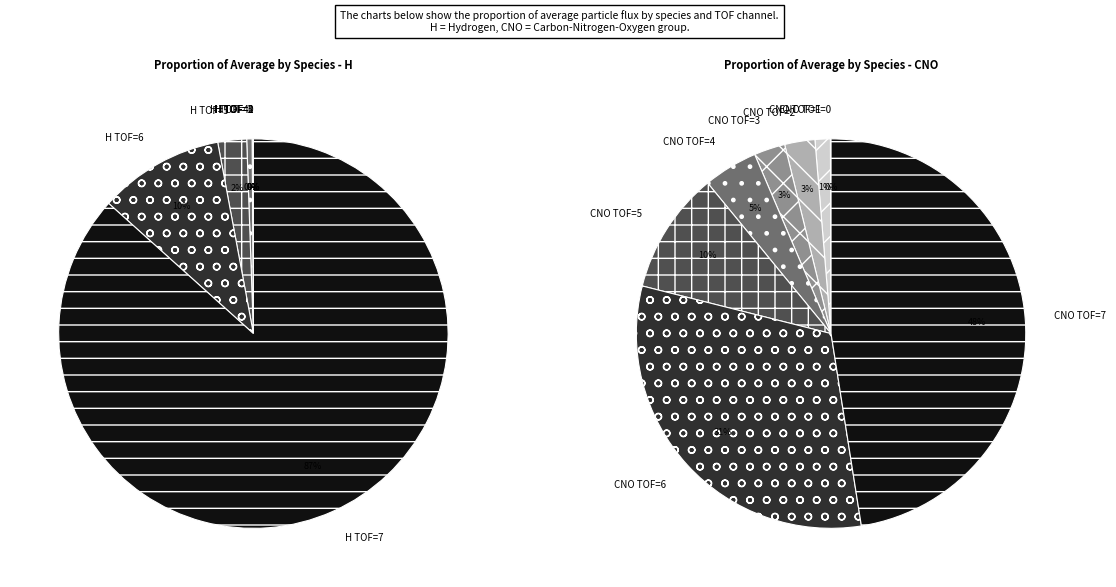

True or false: H accounts for 85% of the total.

True